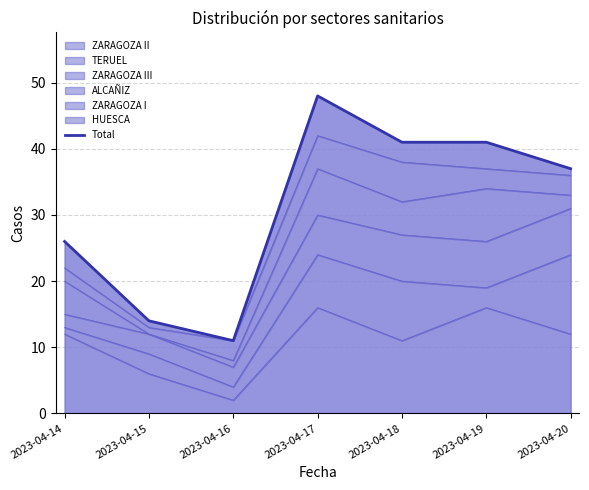

Where is the first local minimum?

2023-04-16